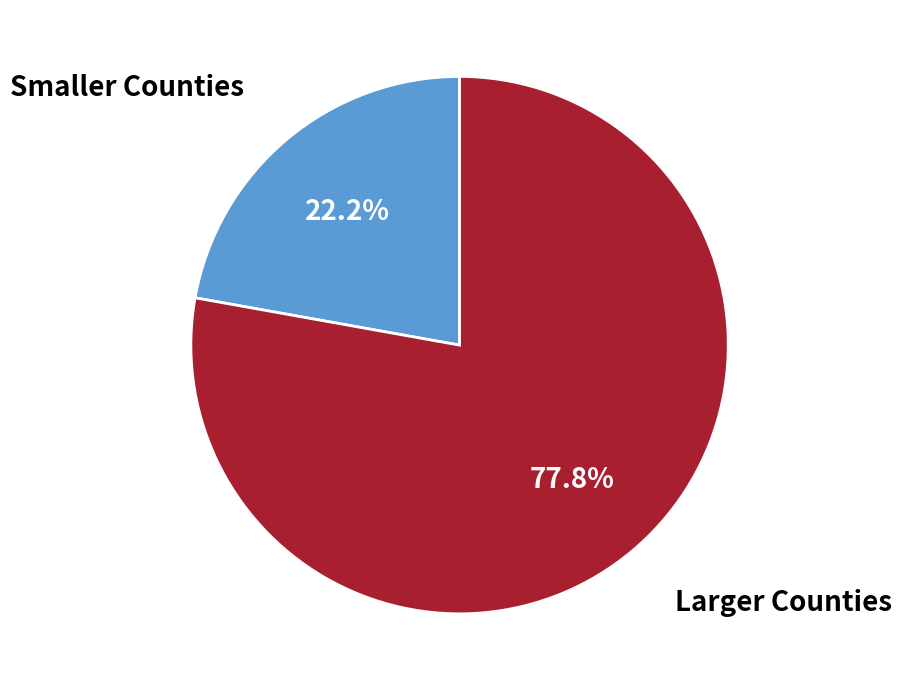

Does Smaller Counties represent more than half of the total?

No